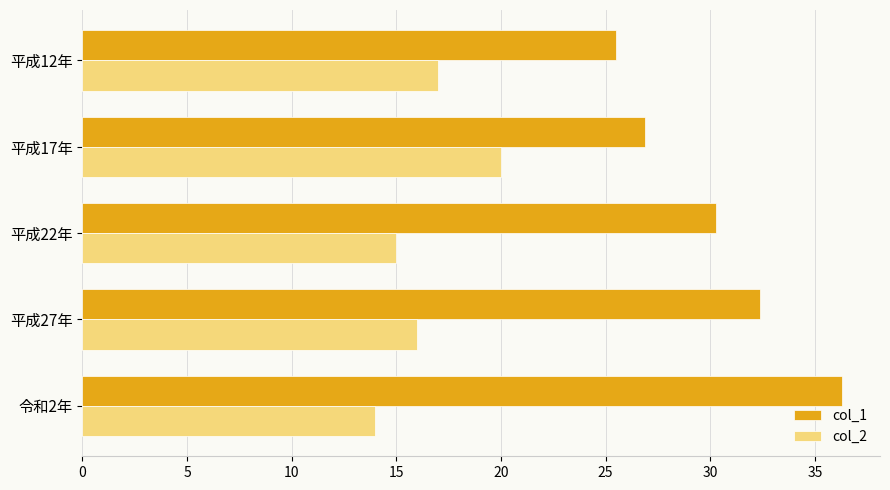

Is it true that col_1 equals 13.6 at 平成22年?

False